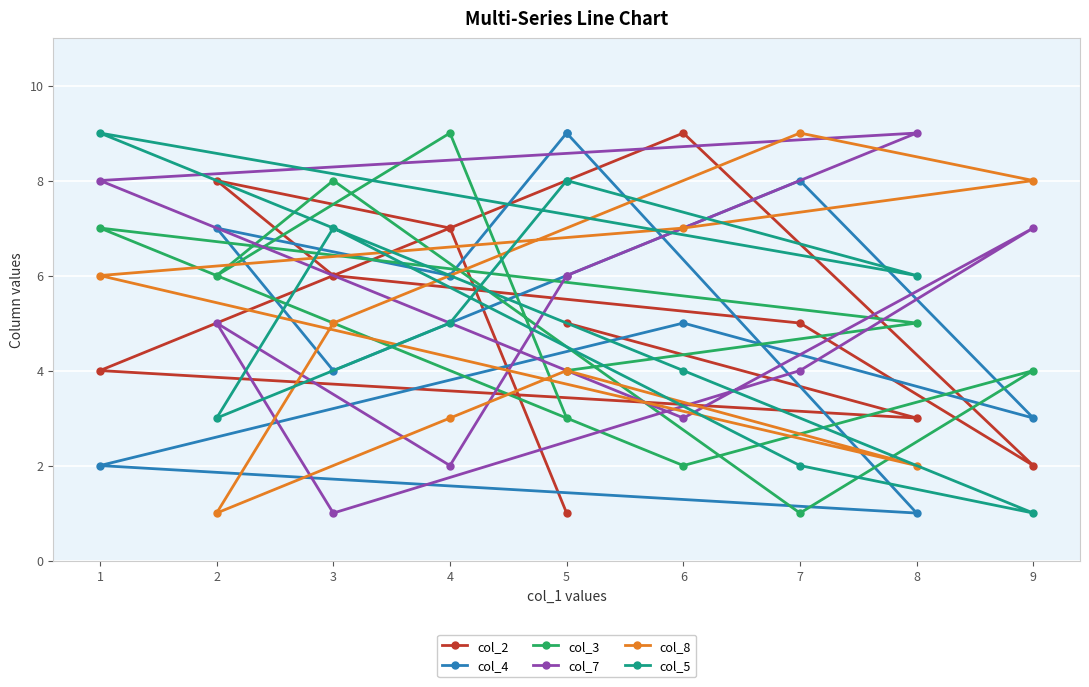

What is the maximum value shown in the chart?

9